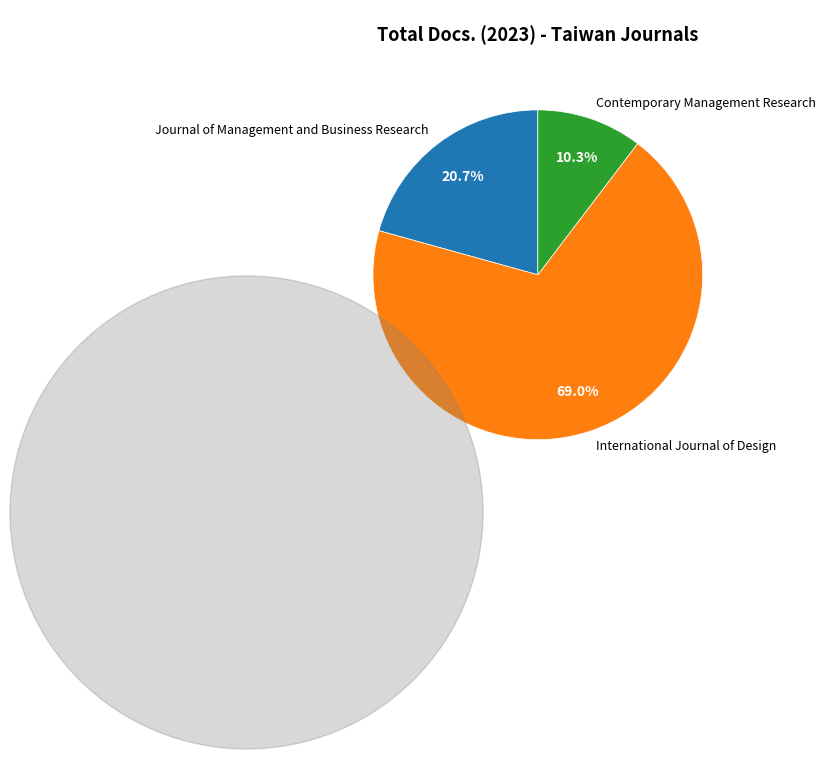

What portion of the pie excludes Journal of Management and Business Research?

79.3%